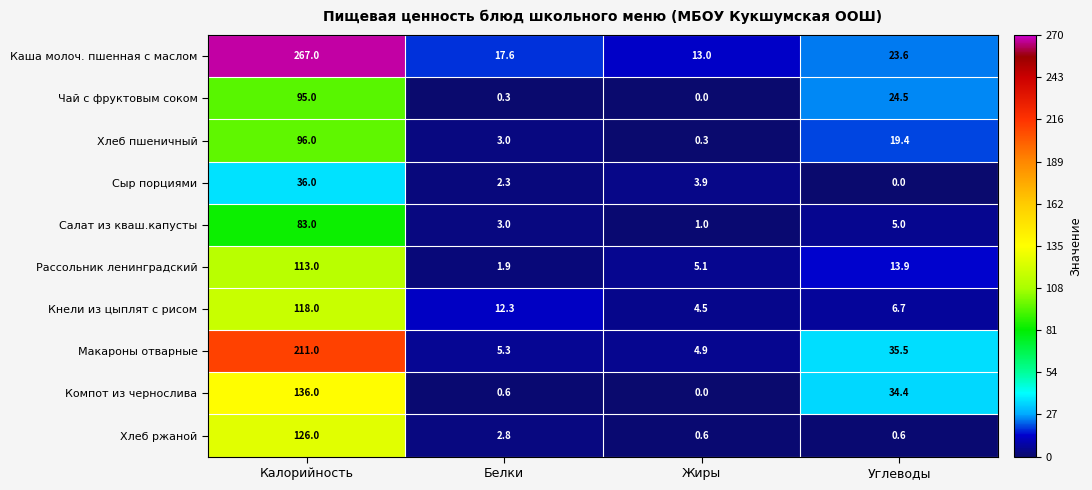

Which series has the widest spread of values?

Каша молоч. пшенная с маслом